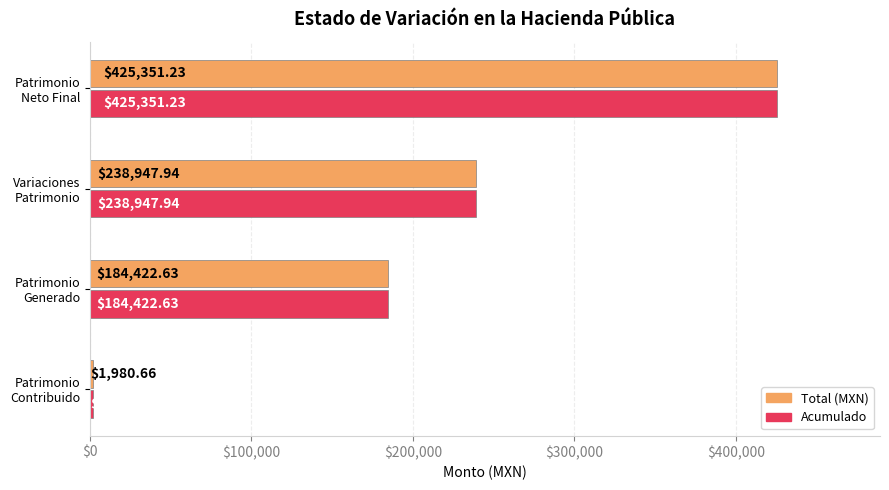

What is the difference between the second highest and second lowest values in the Acumulado series?

54525.3